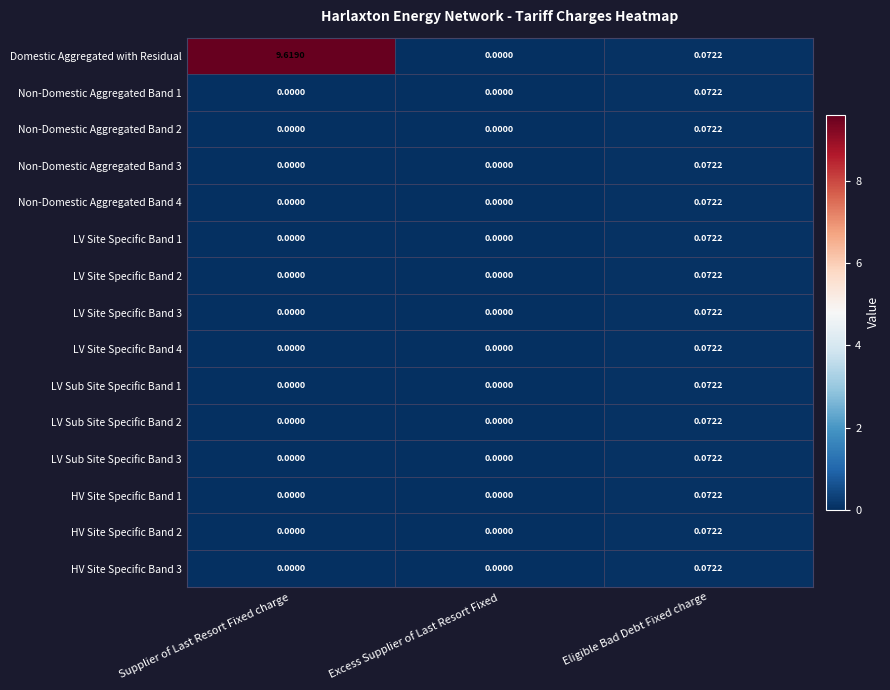

Which category has the highest value in the HV Site Specific Band 1 series?

Eligible Bad Debt Fixed charge